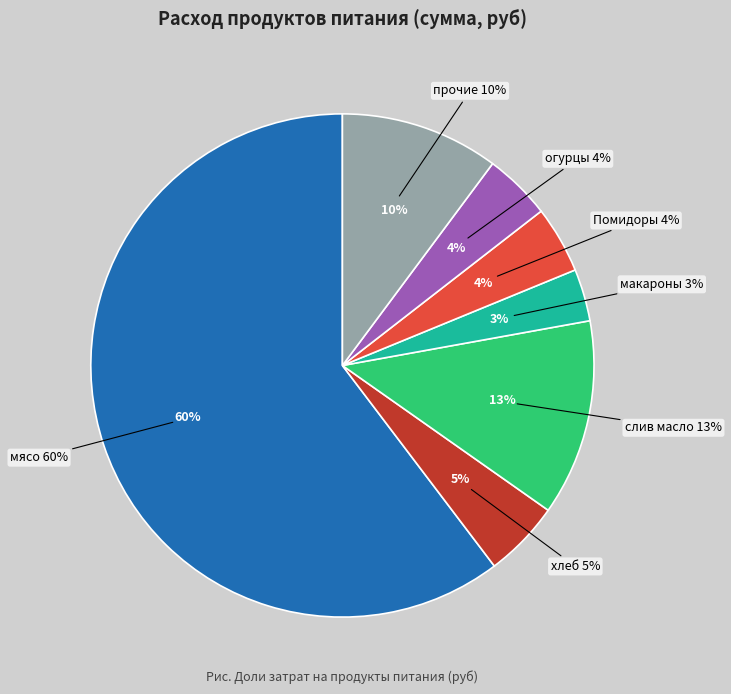

True or false: лук accounts for 11% of the total.

False